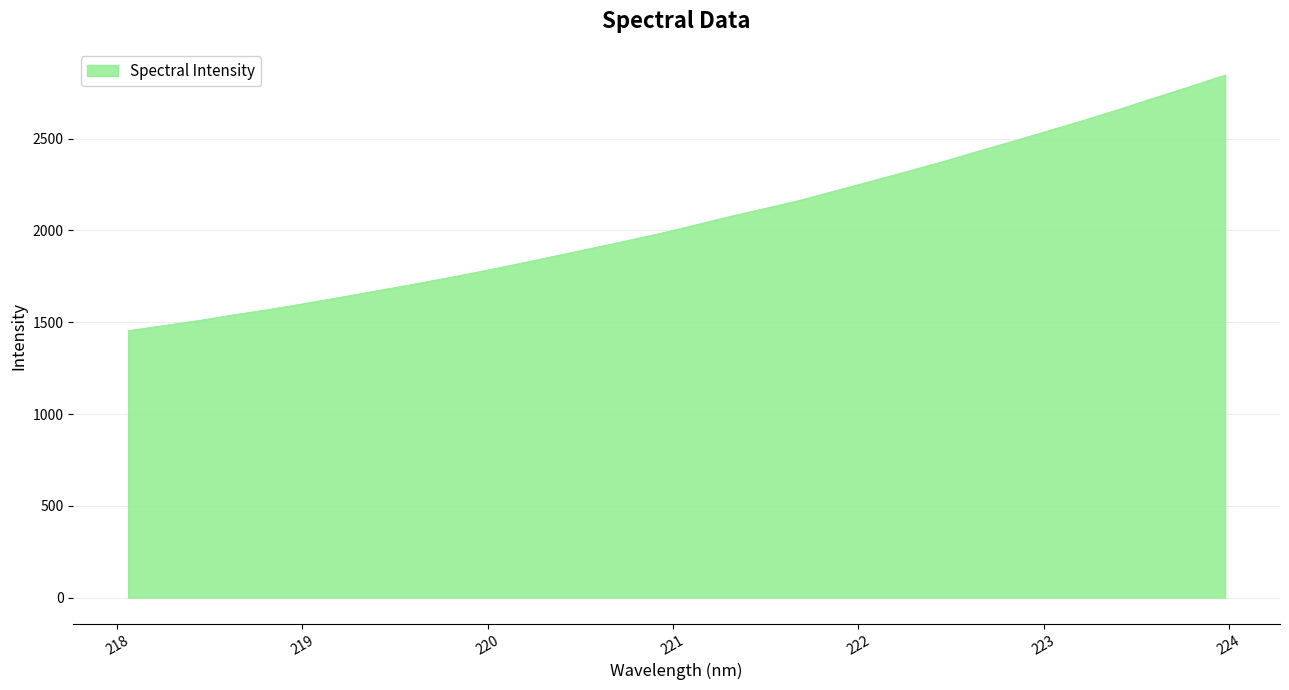

What is the minimum value shown in the chart?

1454.3